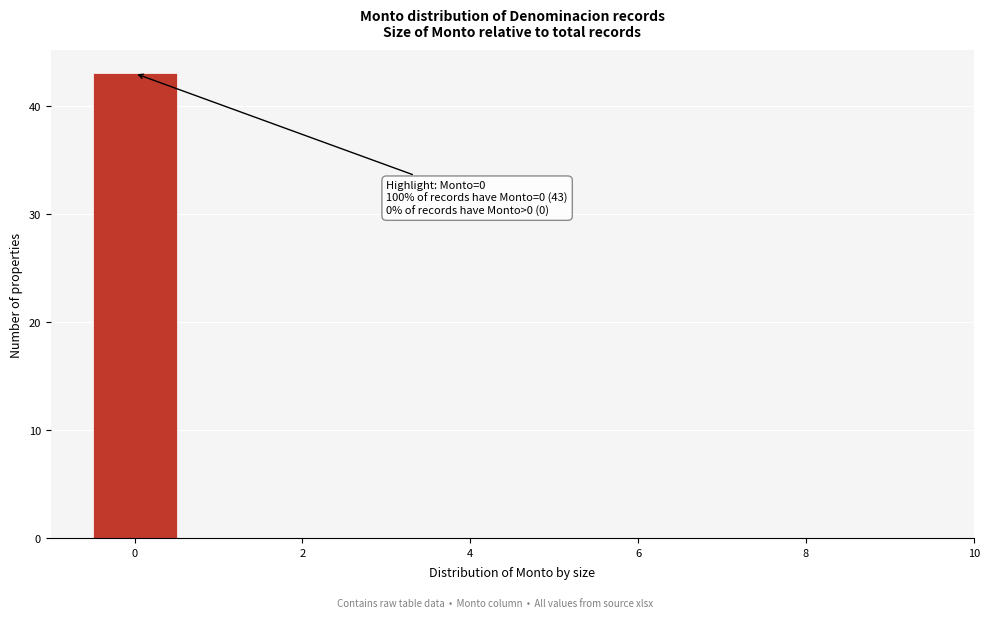

Which range on the x-axis has the tallest bar?

-0.5 to 0.5